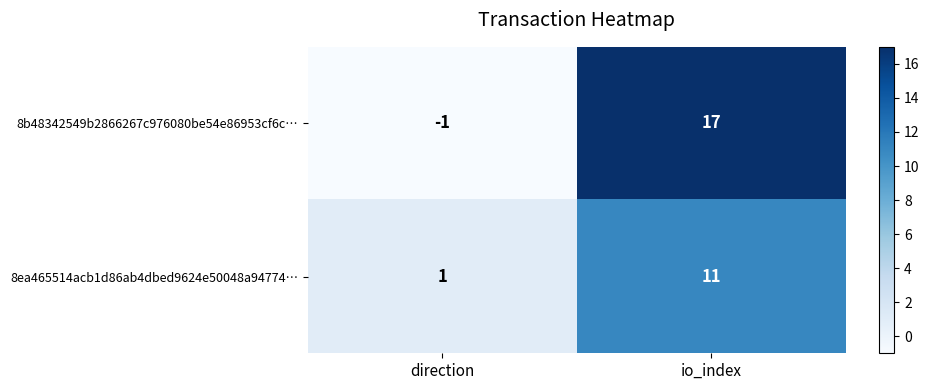

Reading left to right, list all the values displayed in this chart.

8b48342549b2866267c976080be54e86953cf6c…: -1	17
8ea465514acb1d86ab4dbed9624e50048a94774…: 1	11